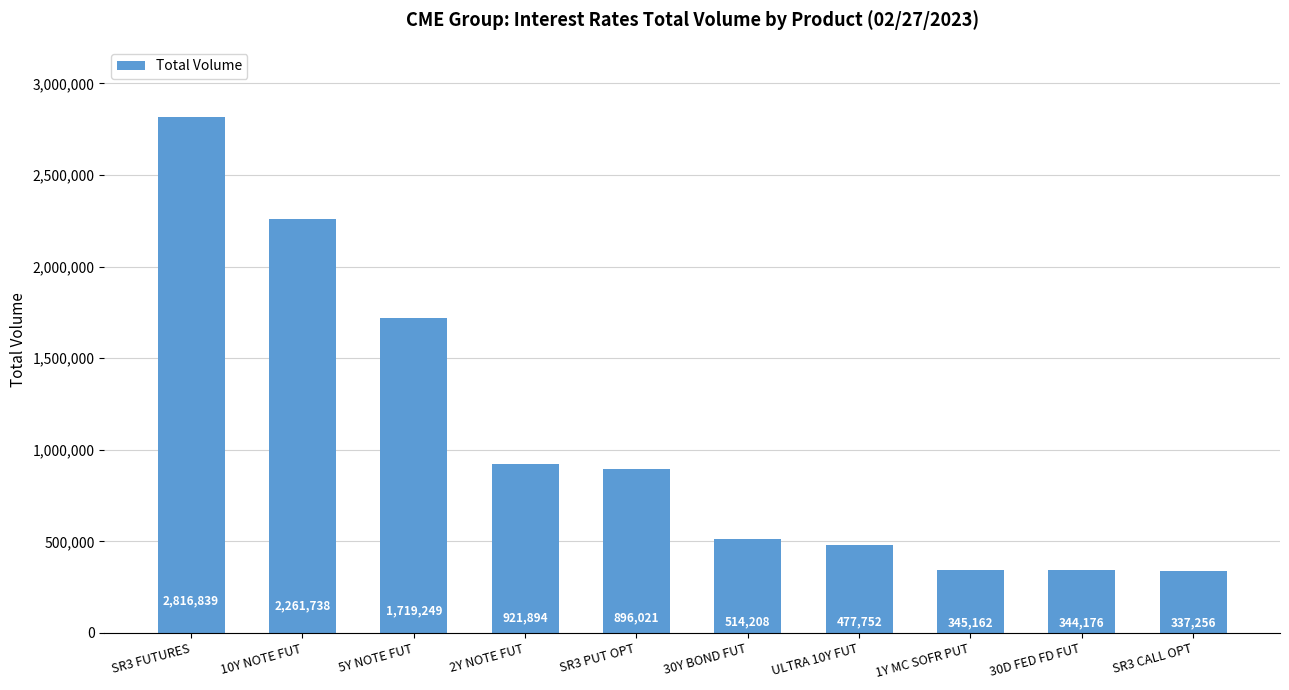

Reading left to right, extract all data points from this chart.

2816839	2261738	1719249	921894	896021	514208	477752	345162	344176	337256